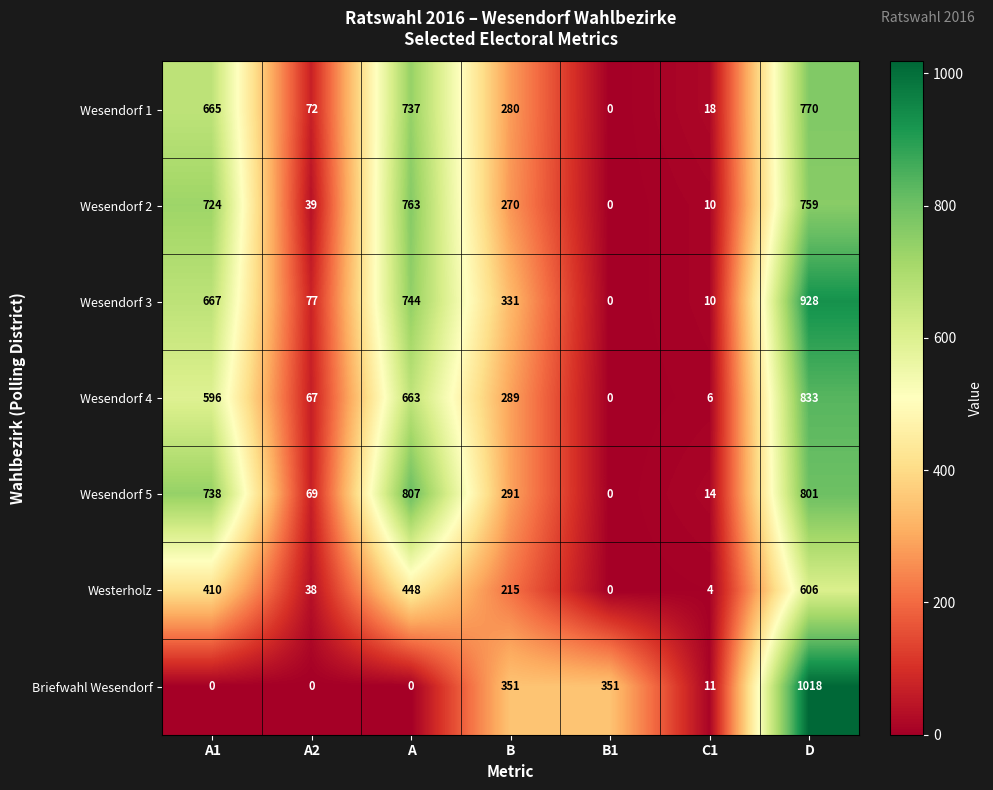

What is the difference between the second highest and minimum values in the Wesendorf 2 series?

759